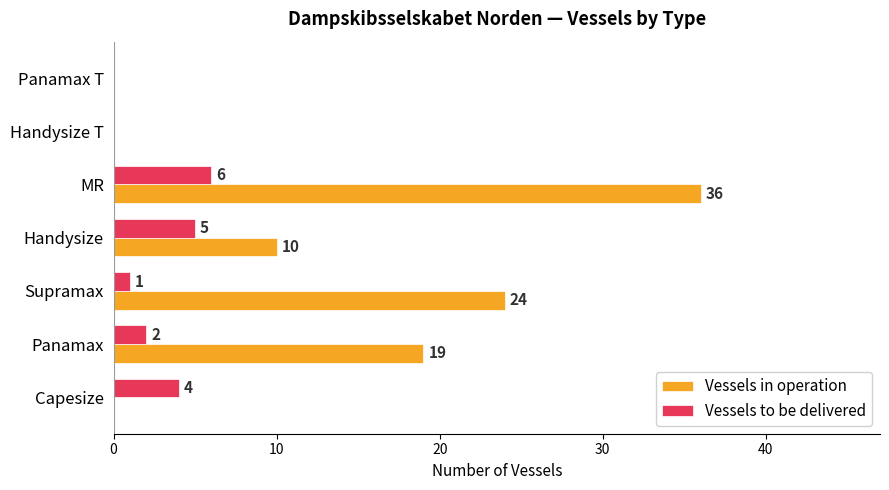

Which category has the highest value in the Vessels to be delivered series?

MR